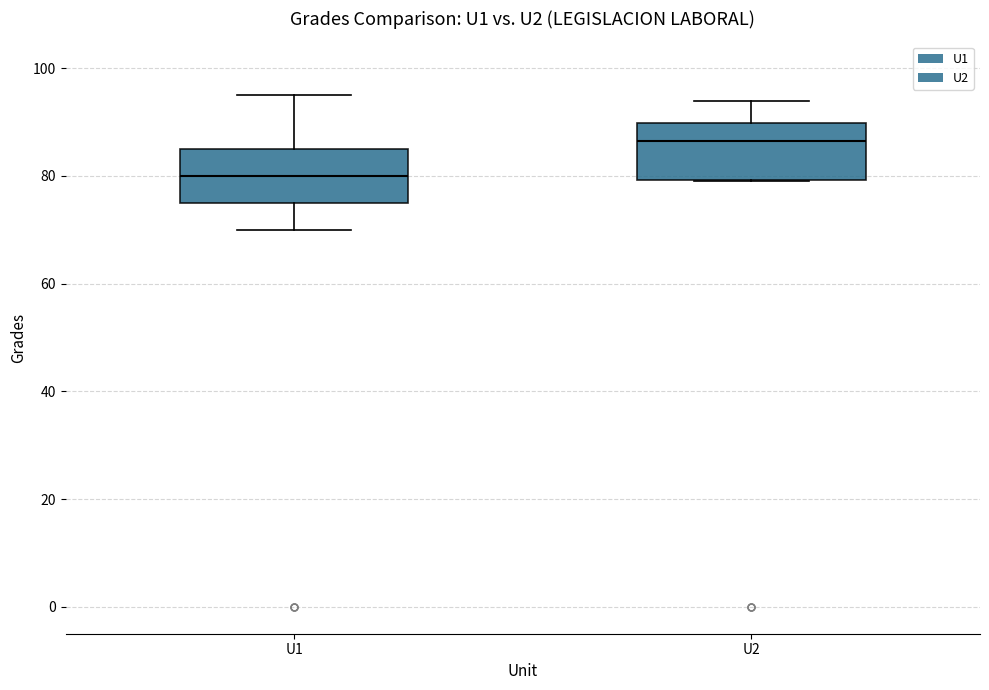

Reading left to right, read every box against the y-axis: the position of its median line, the range the box covers, and the ends of its whiskers. The values are not printed on the chart, so give them approximately, as read against the axis.

U1: median 80, box 76 to 86, whiskers 70 to 96
U2: median 86, box 80 to 90, whiskers 80 to 94